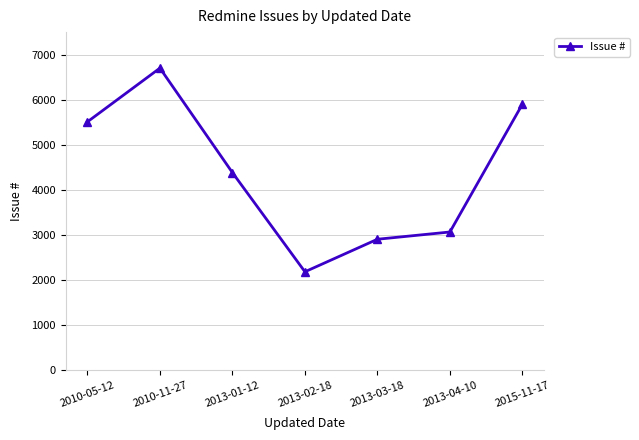

Rank the categories by value from highest to lowest.

2010-11-27, 2015-11-17, 2010-05-12, 2013-01-12, 2013-04-10, 2013-03-18, 2013-02-18